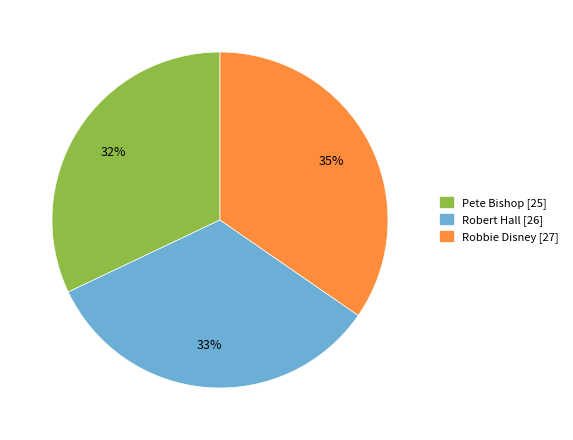

Is there any slice that represents more than half of the pie?

No